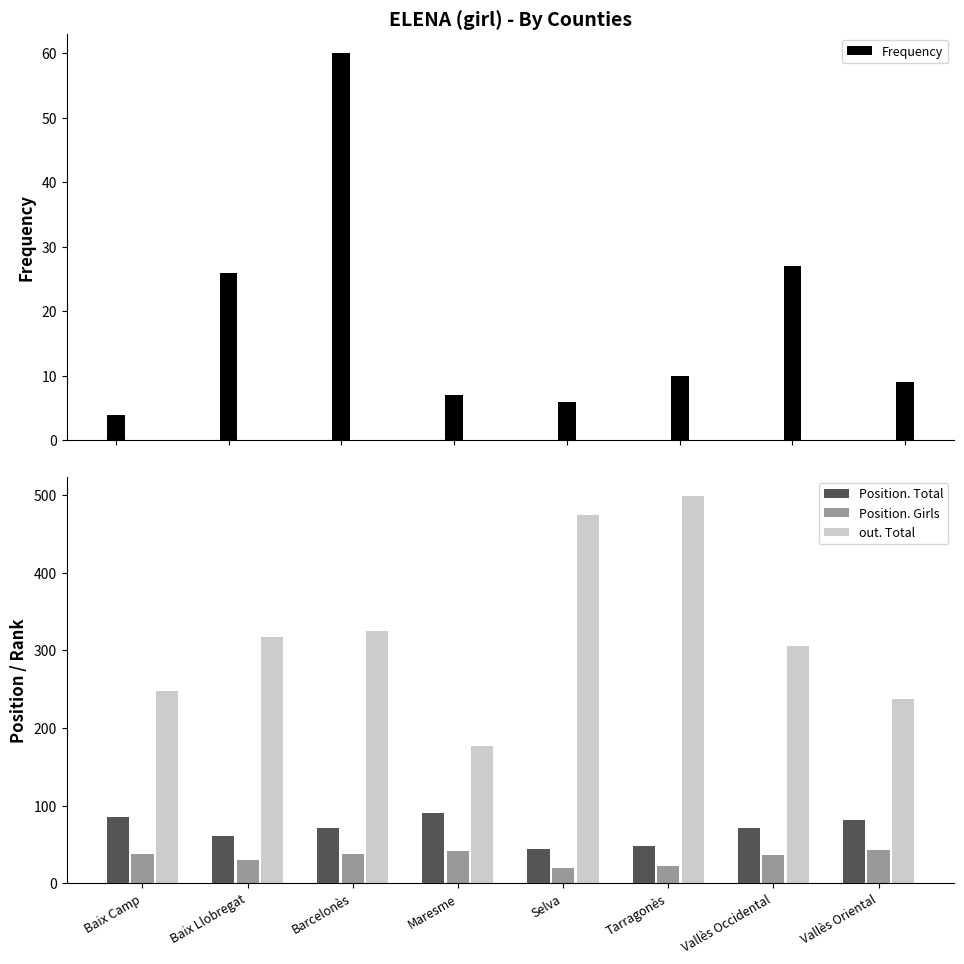

Reading left to right, list all the values displayed in this chart.

Frequency: Baix Camp=4	Baix Llobregat=26	Barcelonès=60	Maresme=7	Selva=6	Tarragonès=10	Vallès Occidental=27	Vallès Oriental=9
Position. Total: Baix Camp=85	Baix Llobregat=61	Barcelonès=71	Maresme=90	Selva=44	Tarragonès=48	Vallès Occidental=71	Vallès Oriental=82
Position. Girls: Baix Camp=38	Baix Llobregat=30	Barcelonès=37	Maresme=42	Selva=20	Tarragonès=22	Vallès Occidental=36	Vallès Oriental=43
out. Total: Baix Camp=248	Baix Llobregat=317	Barcelonès=325	Maresme=177	Selva=474	Tarragonès=499	Vallès Occidental=306	Vallès Oriental=237